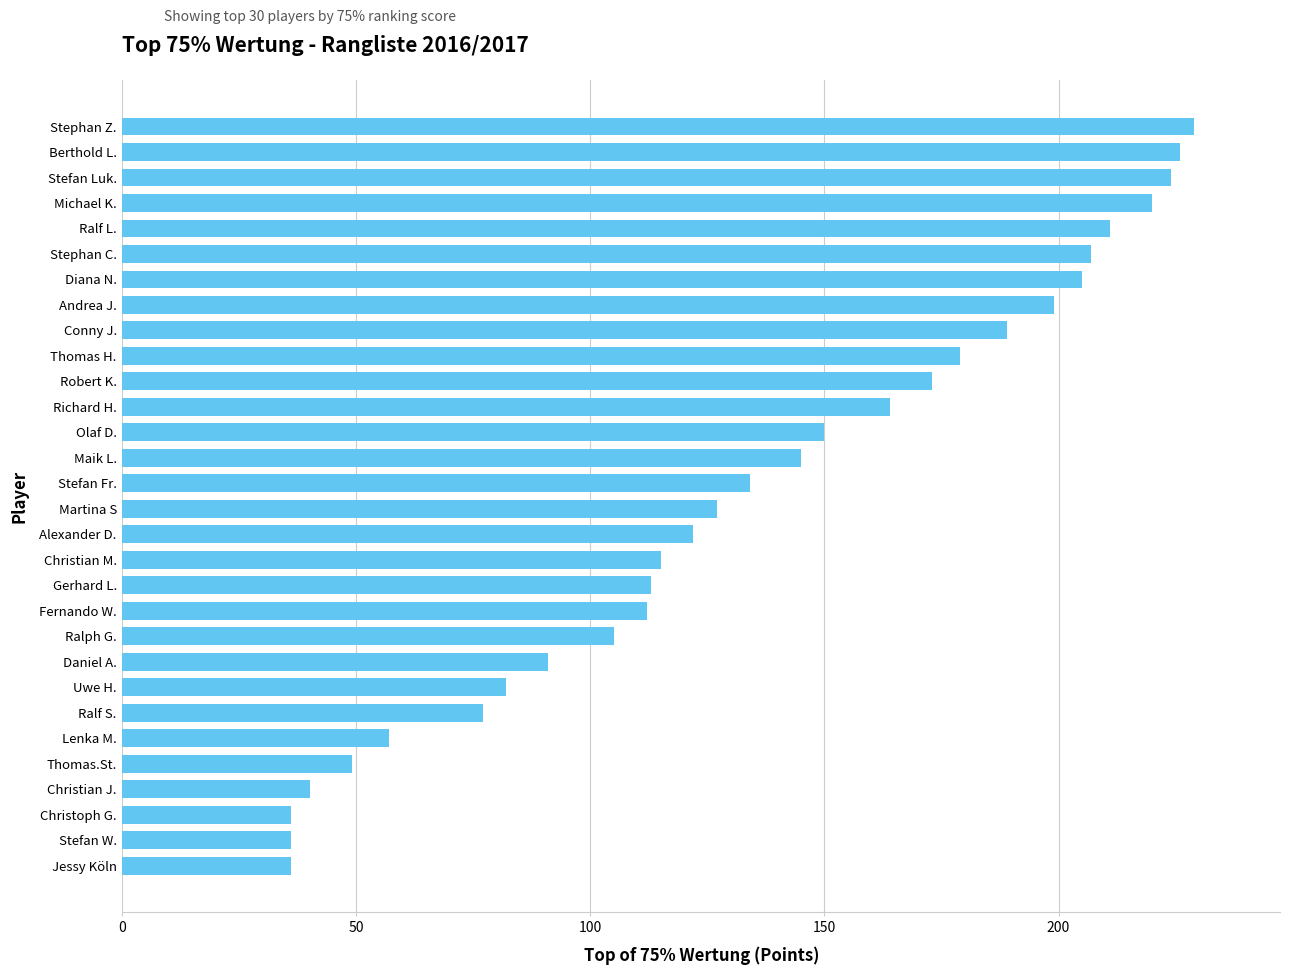

True or false: the data shows 126 at Daniel A..

False